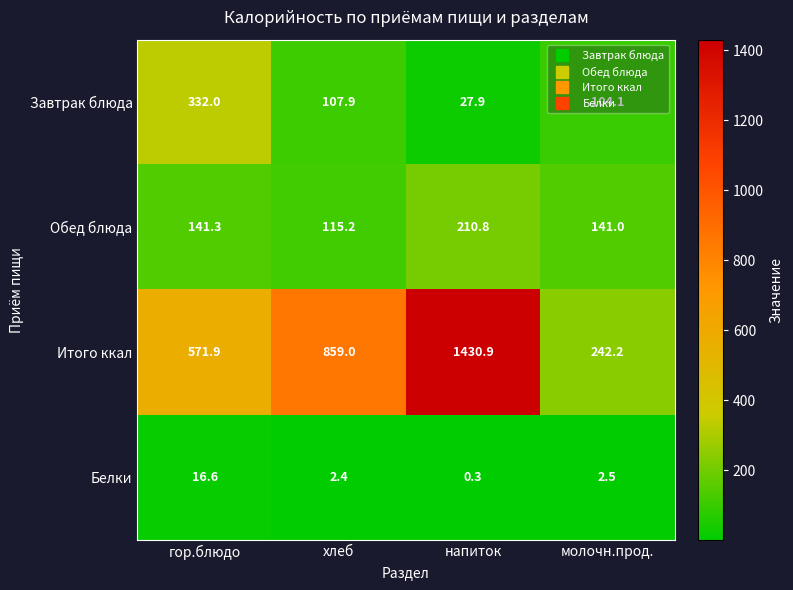

What is the total value across all series at хлеб?

1084.5